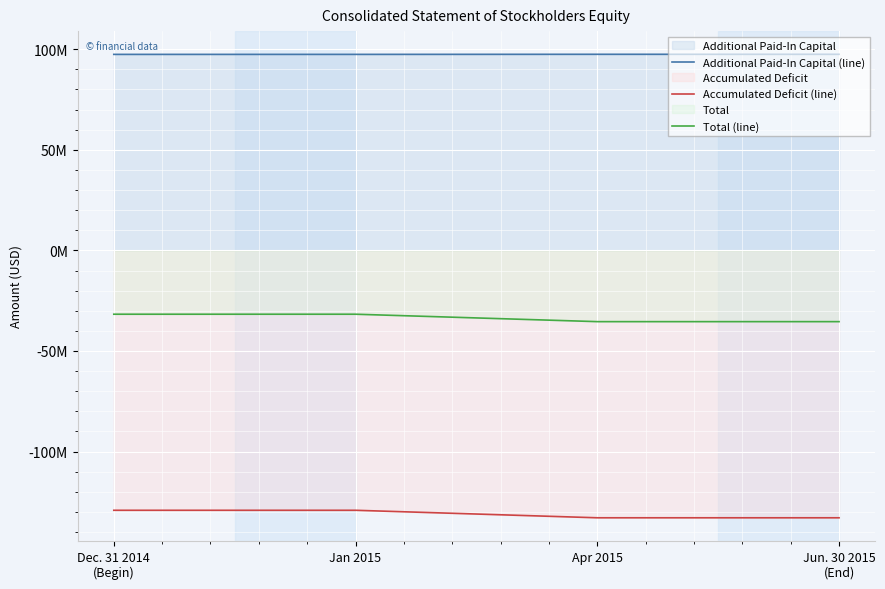

Between Jan 2015 and Jun. 30 2015
(End), which is larger?

Jun. 30 2015
(End)